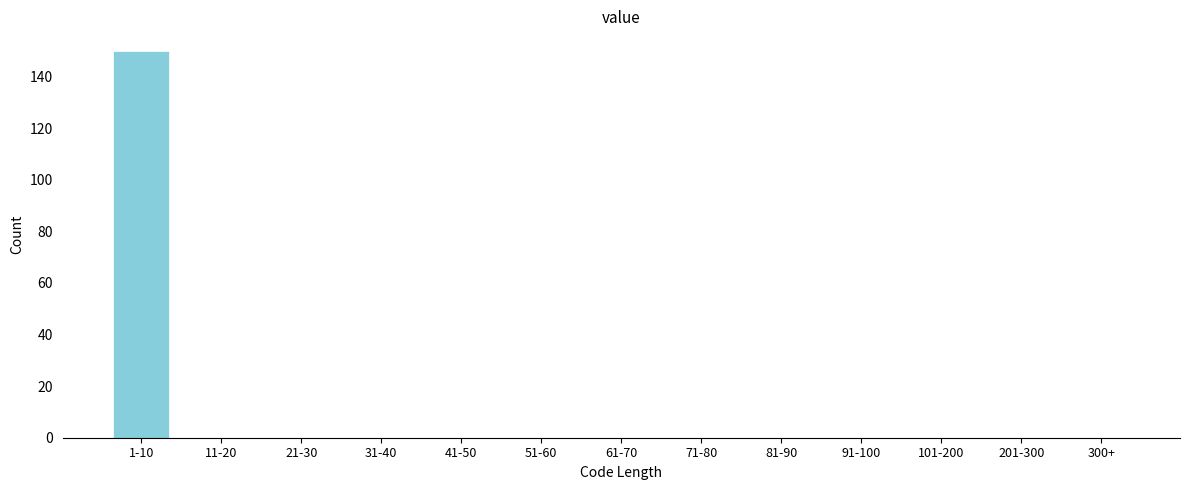

Reading left to right, what are all the values shown in this chart?

1-10=150	11-20=0	21-30=0	31-40=0	41-50=0	51-60=0	61-70=0	71-80=0	81-90=0	91-100=0	101-200=0	201-300=0	300+=0